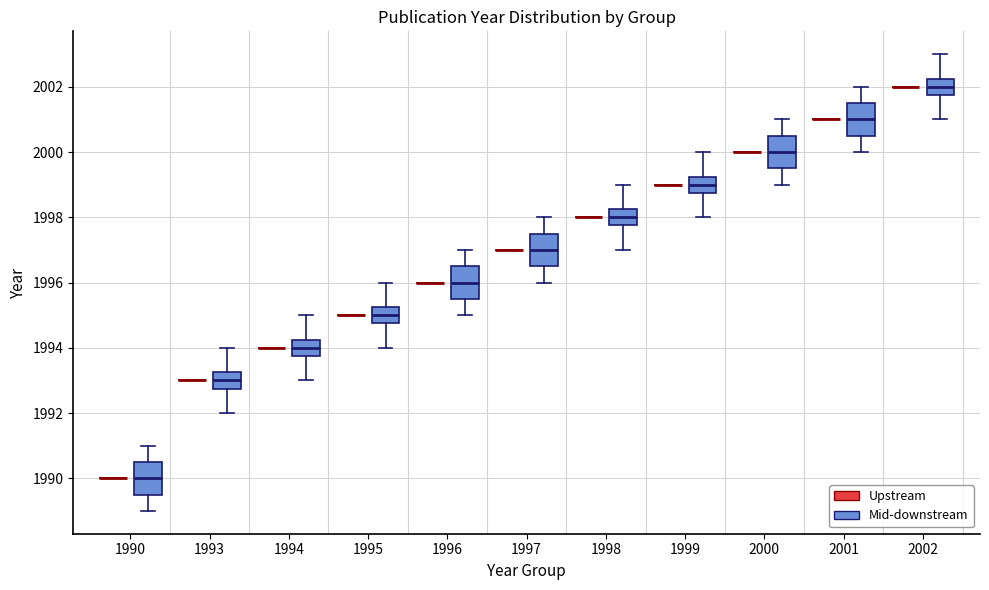

Reading left to right, read every box against the y-axis: the position of its median line, the range the box covers, and the ends of its whiskers. The values are not printed on the chart, so give them approximately, as read against the axis.

1990 (Upstream): box collapsed to a line at 1990.0, whiskers 1990.0 to 1990.0
1990 (Mid-downstream): median 1990.0, box 1989.6 to 1990.6, whiskers 1989.0 to 1991.0
1993 (Upstream): box collapsed to a line at 1993.0, whiskers 1993.0 to 1993.0
1993 (Mid-downstream): median 1993.0, box 1992.8 to 1993.2, whiskers 1992.0 to 1994.0
1994 (Upstream): box collapsed to a line at 1994.0, whiskers 1994.0 to 1994.0
1994 (Mid-downstream): median 1994.0, box 1993.8 to 1994.2, whiskers 1993.0 to 1995.0
1995 (Upstream): box collapsed to a line at 1995.0, whiskers 1995.0 to 1995.0
1995 (Mid-downstream): median 1995.0, box 1994.8 to 1995.2, whiskers 1994.0 to 1996.0
1996 (Upstream): box collapsed to a line at 1996.0, whiskers 1996.0 to 1996.0
1996 (Mid-downstream): median 1996.0, box 1995.6 to 1996.6, whiskers 1995.0 to 1997.0
1997 (Upstream): box collapsed to a line at 1997.0, whiskers 1997.0 to 1997.0
1997 (Mid-downstream): median 1997.0, box 1996.6 to 1997.6, whiskers 1996.0 to 1998.0
1998 (Upstream): box collapsed to a line at 1998.0, whiskers 1998.0 to 1998.0
1998 (Mid-downstream): median 1998.0, box 1997.8 to 1998.2, whiskers 1997.0 to 1999.0
1999 (Upstream): box collapsed to a line at 1999.0, whiskers 1999.0 to 1999.0
1999 (Mid-downstream): median 1999.0, box 1998.8 to 1999.2, whiskers 1998.0 to 2000.0
2000 (Upstream): box collapsed to a line at 2000.0, whiskers 2000.0 to 2000.0
2000 (Mid-downstream): median 2000.0, box 1999.6 to 2000.6, whiskers 1999.0 to 2001.0
2001 (Upstream): box collapsed to a line at 2001.0, whiskers 2001.0 to 2001.0
2001 (Mid-downstream): median 2001.0, box 2000.6 to 2001.6, whiskers 2000.0 to 2002.0
2002 (Upstream): box collapsed to a line at 2002.0, whiskers 2002.0 to 2002.0
2002 (Mid-downstream): median 2002.0, box 2001.8 to 2002.2, whiskers 2001.0 to 2003.0